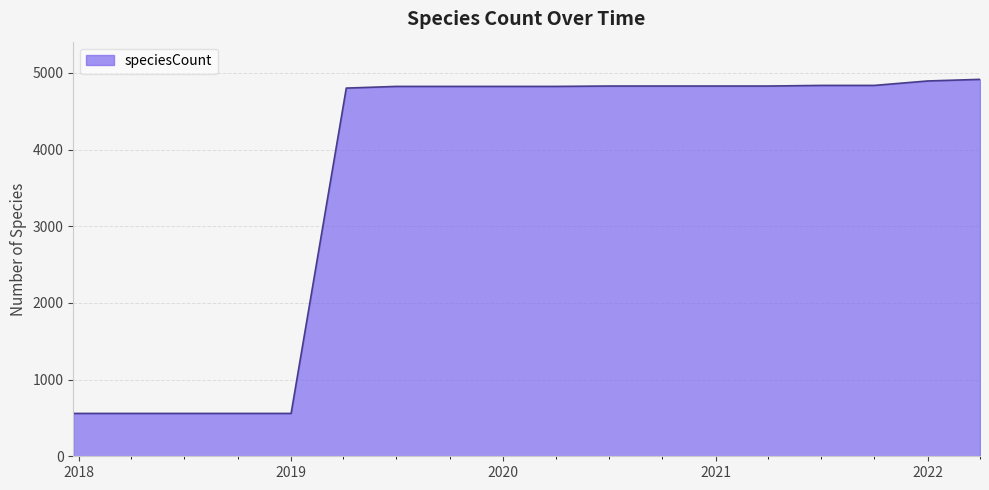

How many lines are shown in the chart?

1